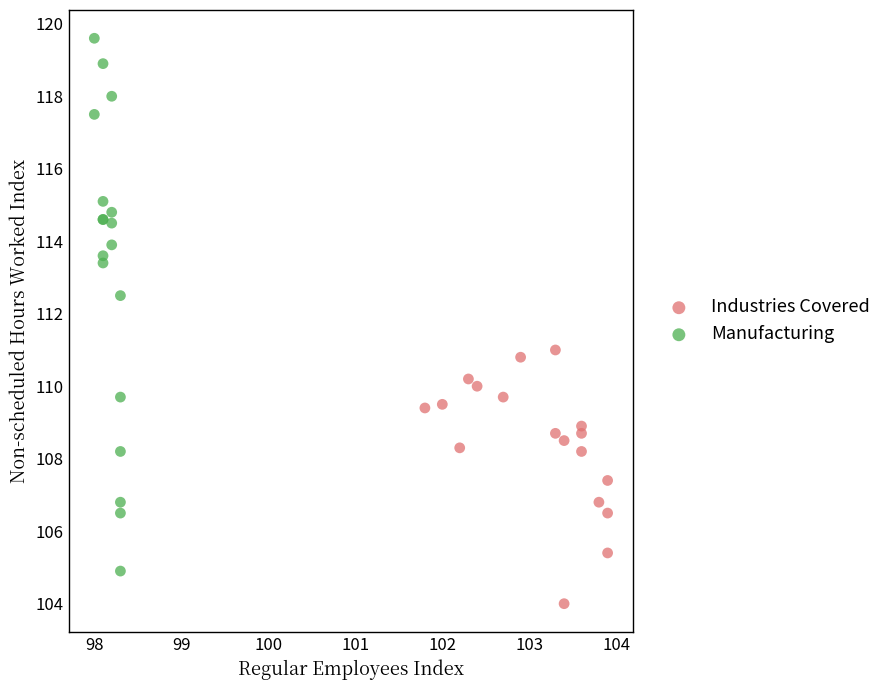

Which series contains the highest Y value?

Manufacturing